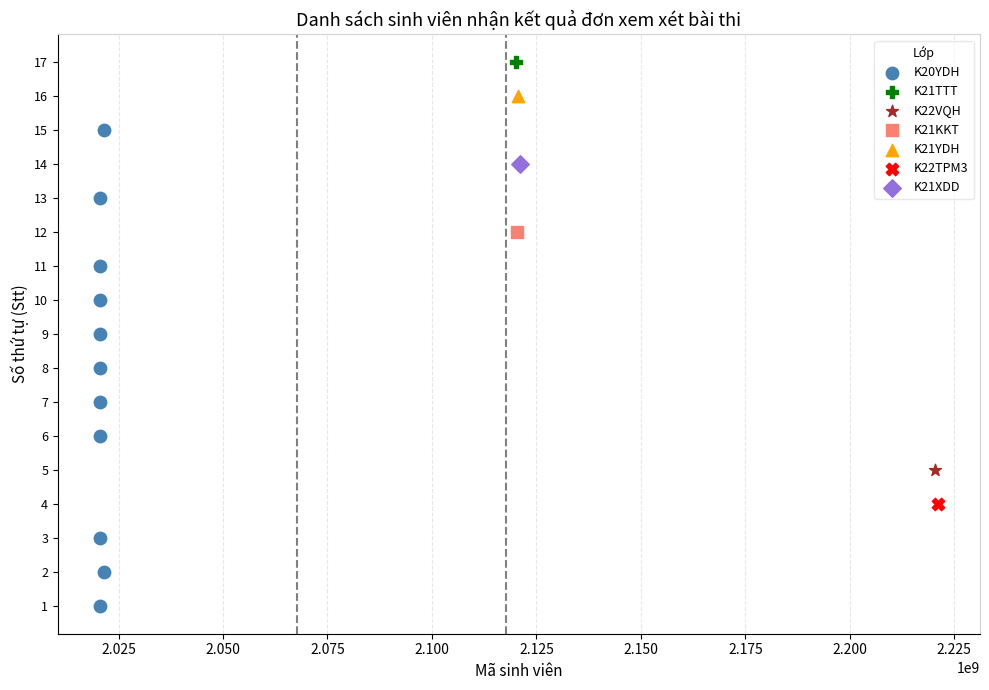

What are all the series names shown in the legend?

K22TPM3, K21XDD, K21KKT, K20YDH, K22VQH, K21TTT, K21YDH